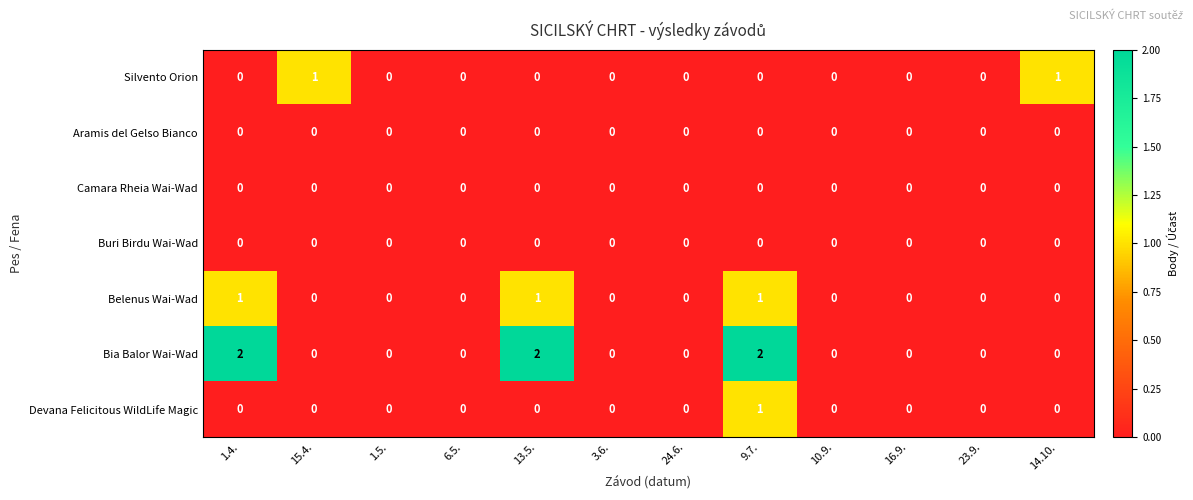

How many data points does each series have?

12